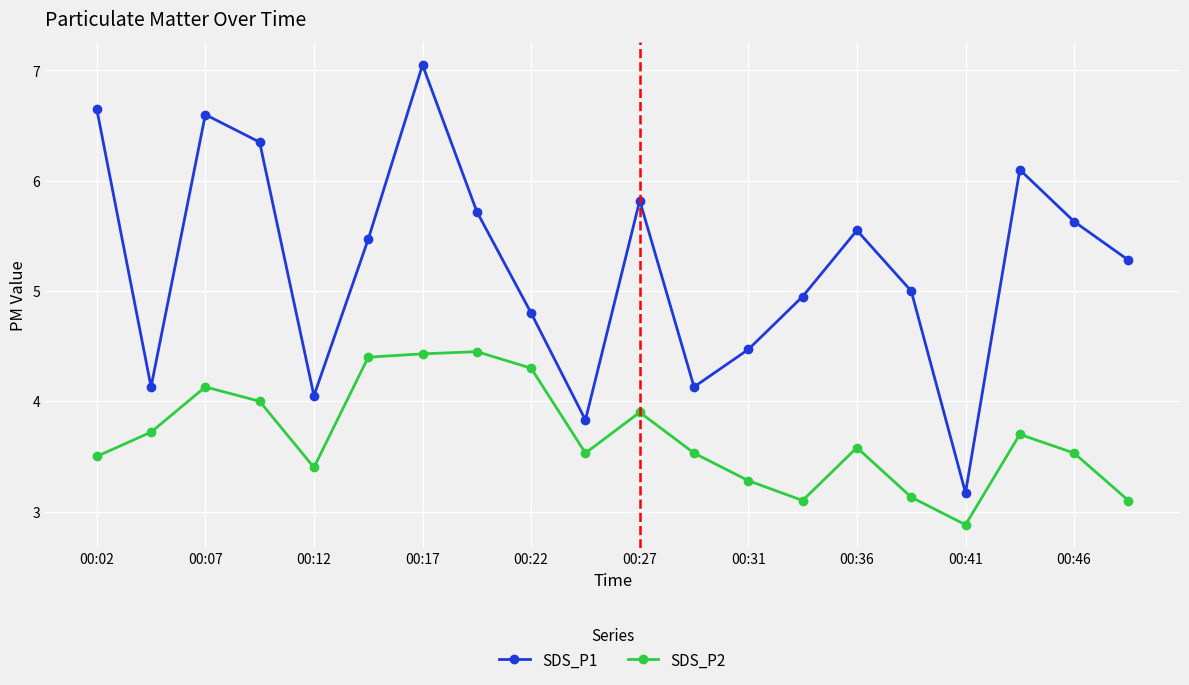

True or false: SDS_P1 has more than 0 points higher than both neighbors.

True